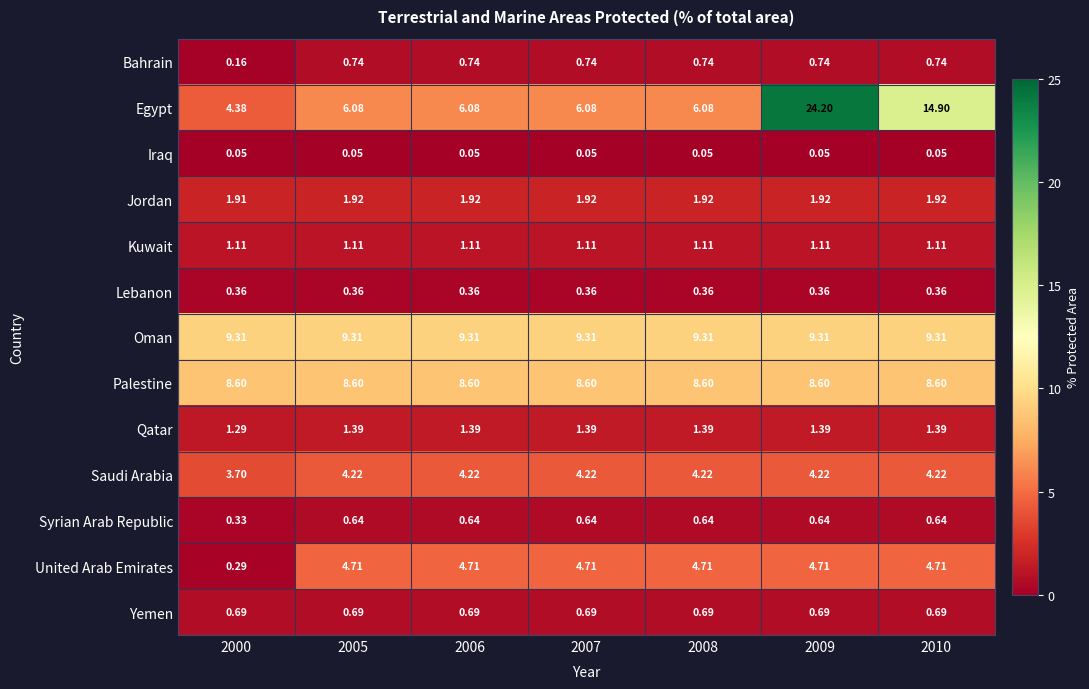

Is the value of Iraq at 2010 greater than the value of Kuwait at 2000?

No